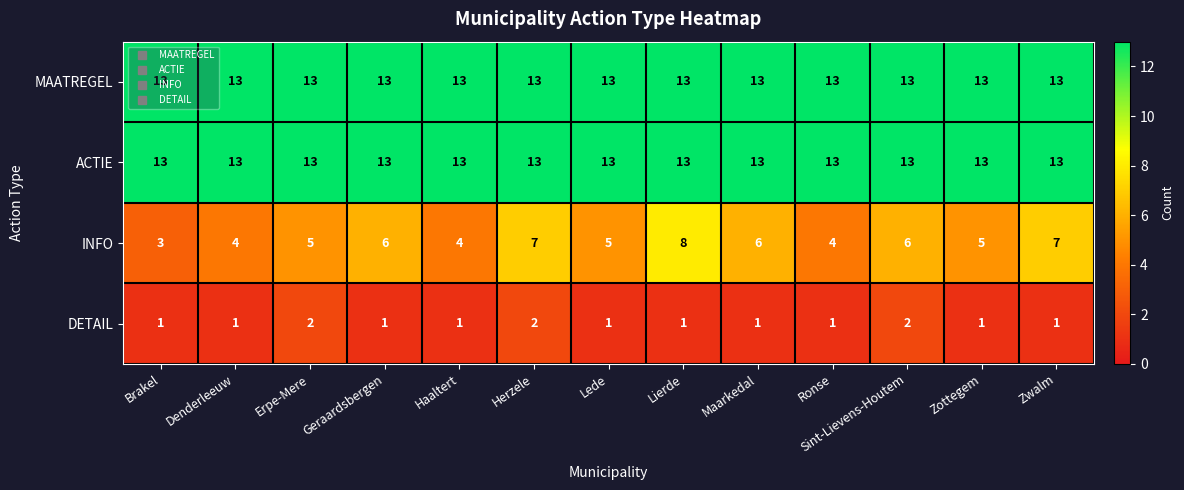

How many INFO values are between 4 and 6?

9